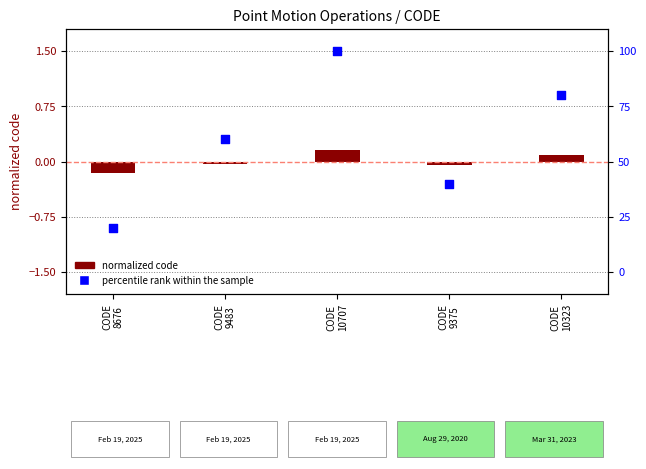

At how many categories does at least one series exceed 1?

1